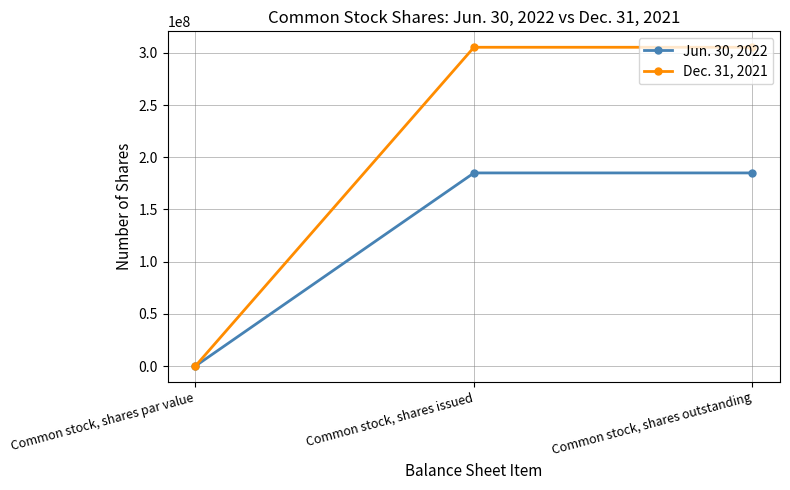

Reading right to left, extract all data points from this chart.

Jun. 30, 2022: Common stock, shares outstanding=185032503	Common stock, shares issued=185032503	Common stock, shares par value=0
Dec. 31, 2021: Common stock, shares outstanding=305451498	Common stock, shares issued=305451498	Common stock, shares par value=0